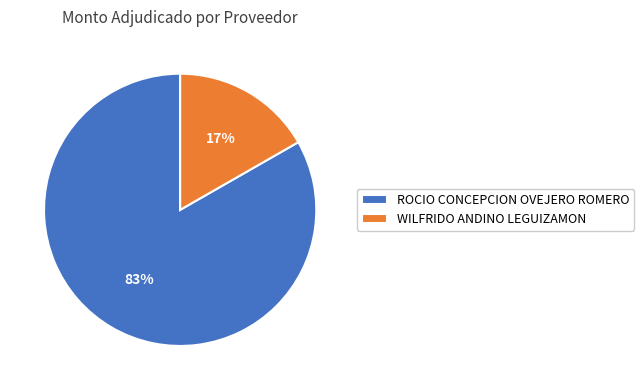

Rank the categories by value from highest to lowest.

ROCIO CONCEPCION OVEJERO ROMERO, WILFRIDO ANDINO LEGUIZAMON